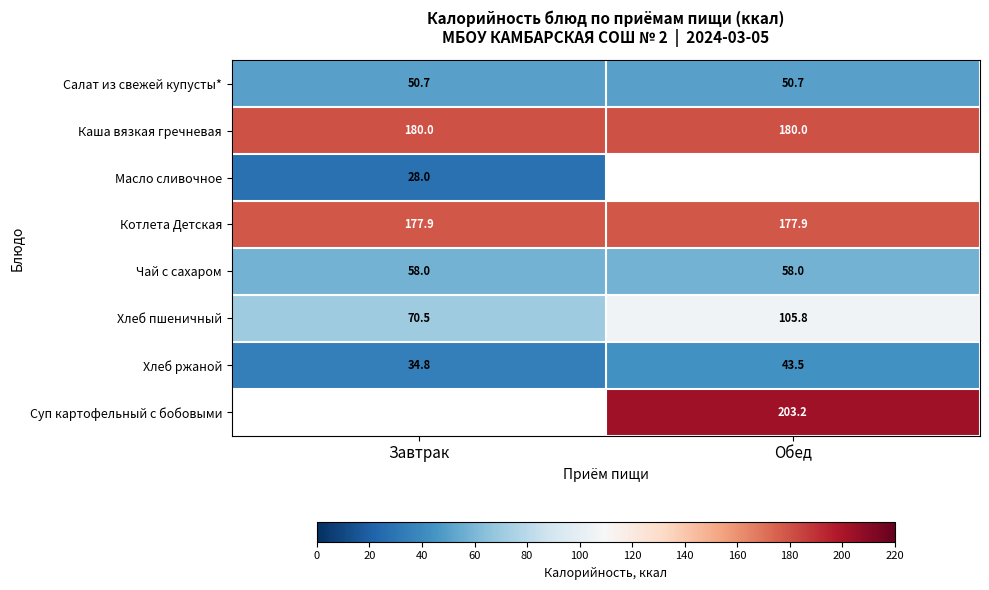

At how many categories does at least one series exceed 91?

2